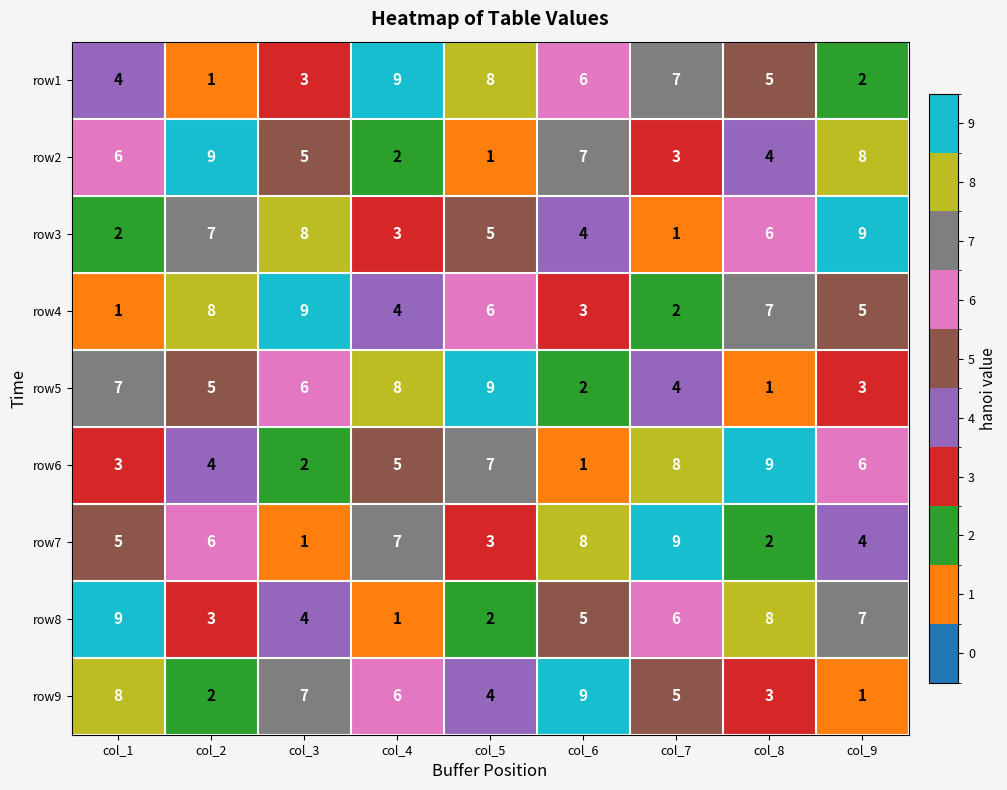

Where does the row9 series first go above 5?

col_1